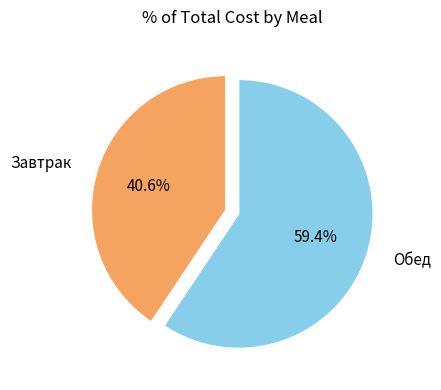

To the nearest percent, what is the difference between the largest and smallest slice percentages?

19%